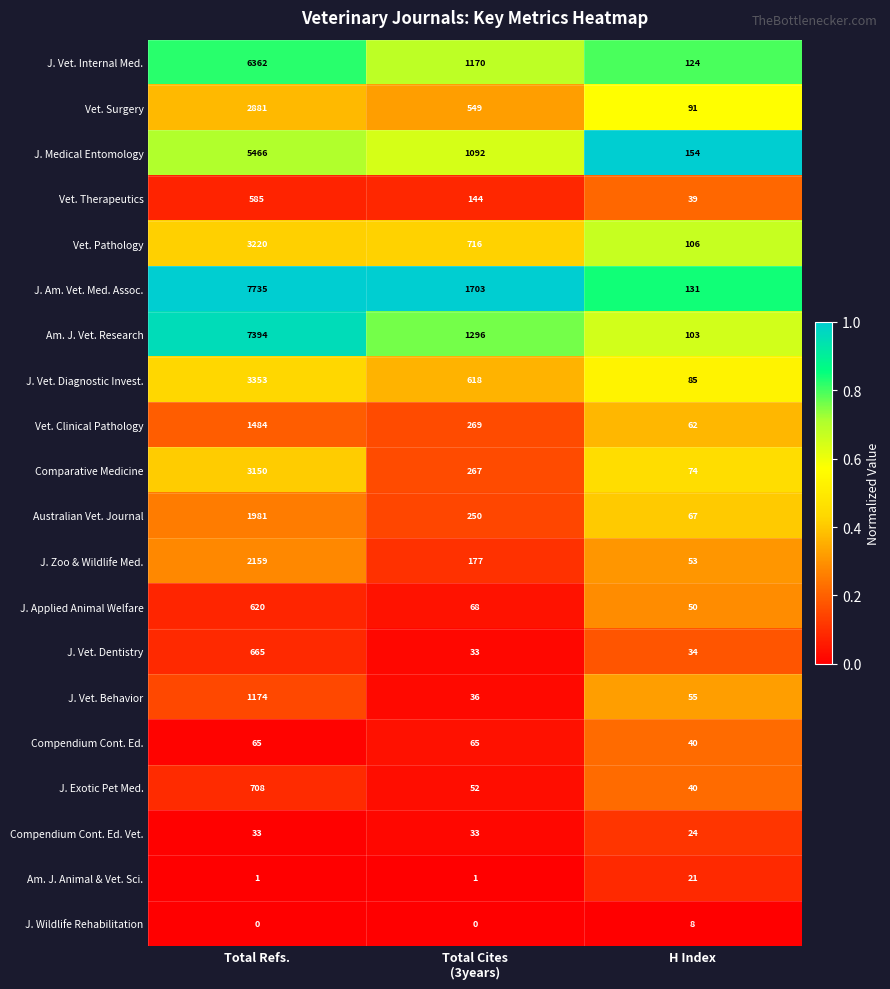

Which series has the largest range (max minus min)?

J. Am. Vet. Med. Assoc.